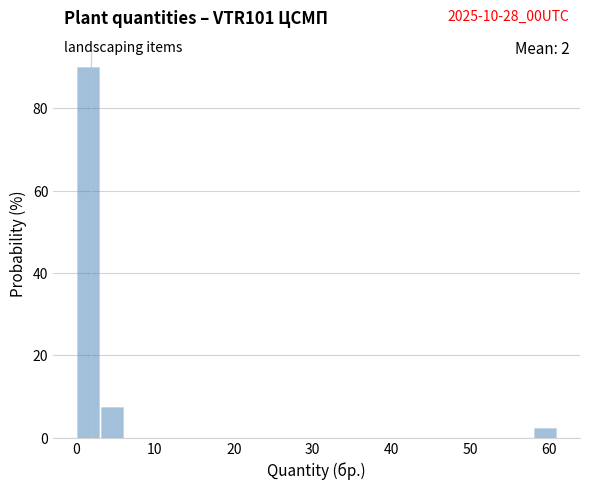

Read against the x-axis, roughly where is the centre of the tallest bar?

2